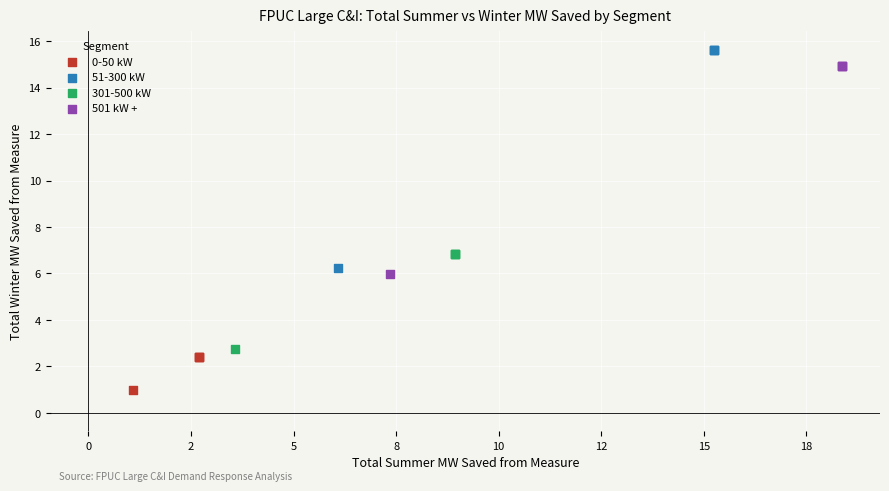

Which series contains the highest Y value?

51-300 kW